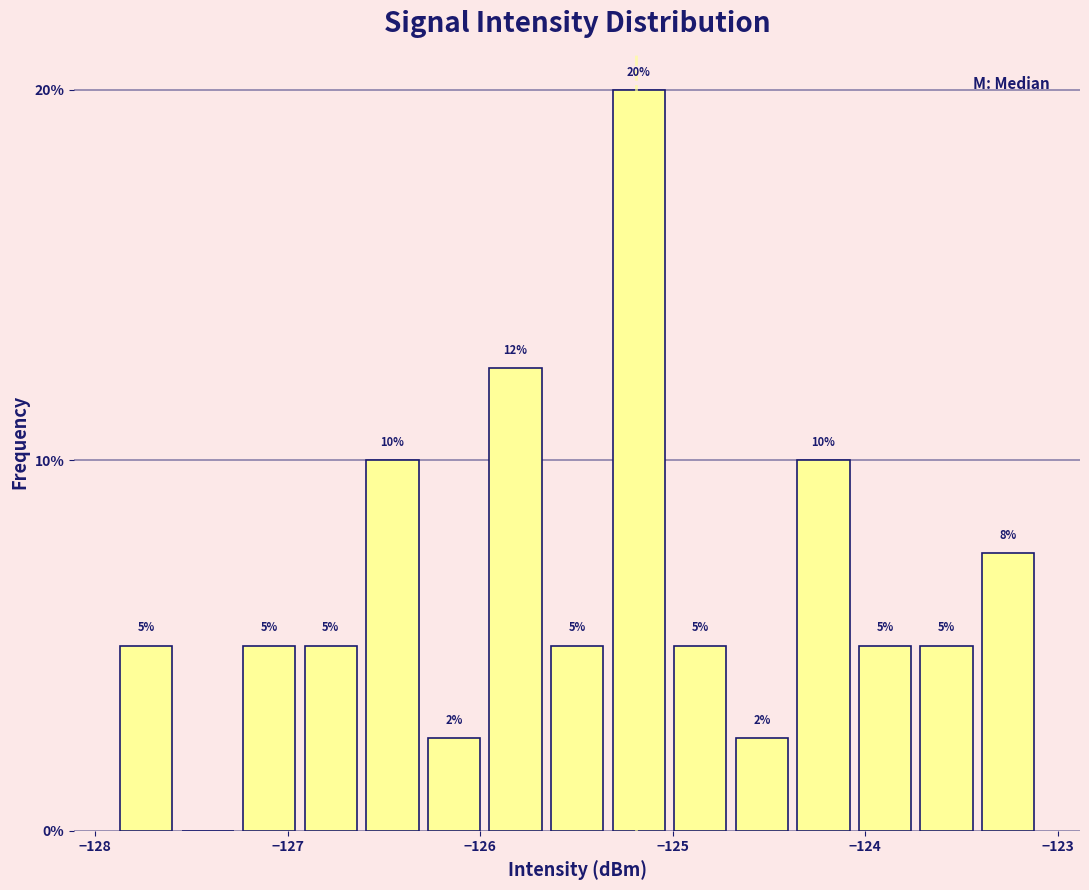

Around what value on the x-axis is the tallest bar? Give the approximate position of its centre, as read against the axis.

-125.2